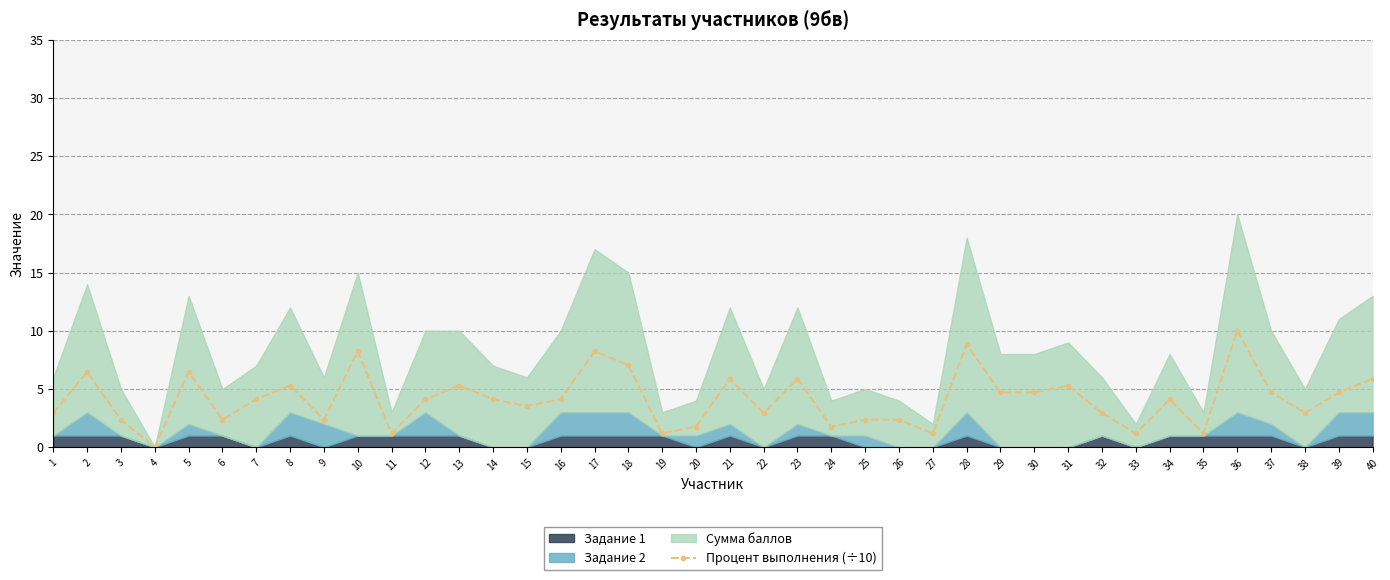

Where does the data first go above 4?

2